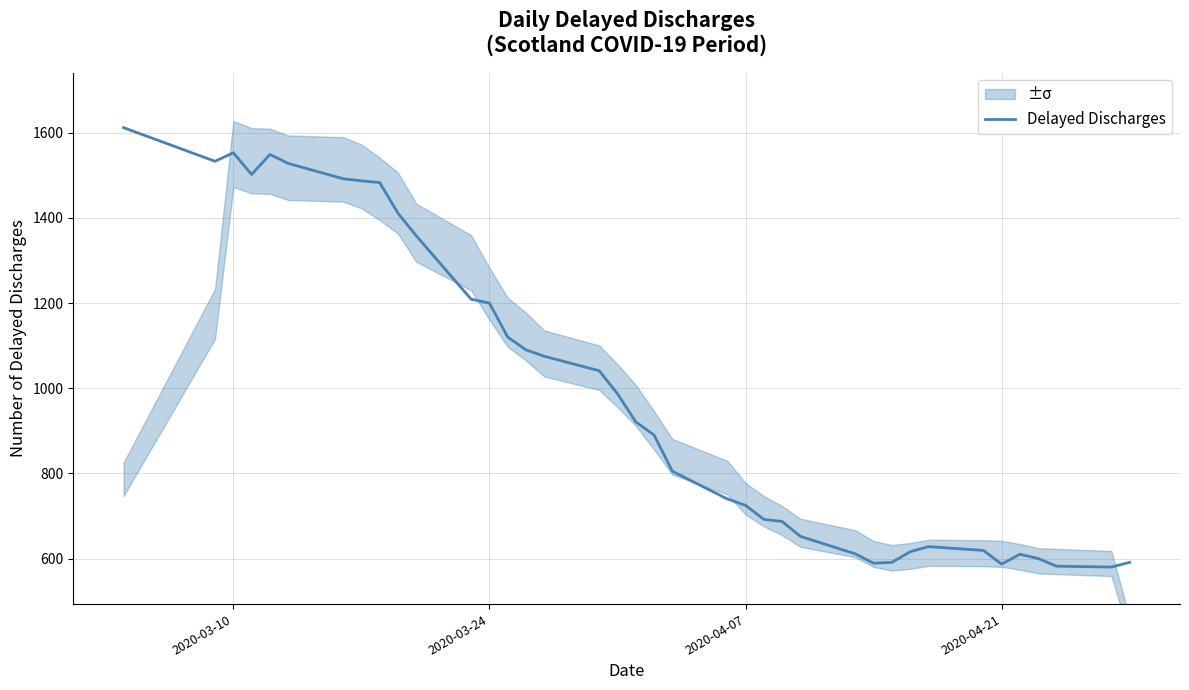

The value of Delayed Discharges at 2020-03-24 is 246. True or false?

False